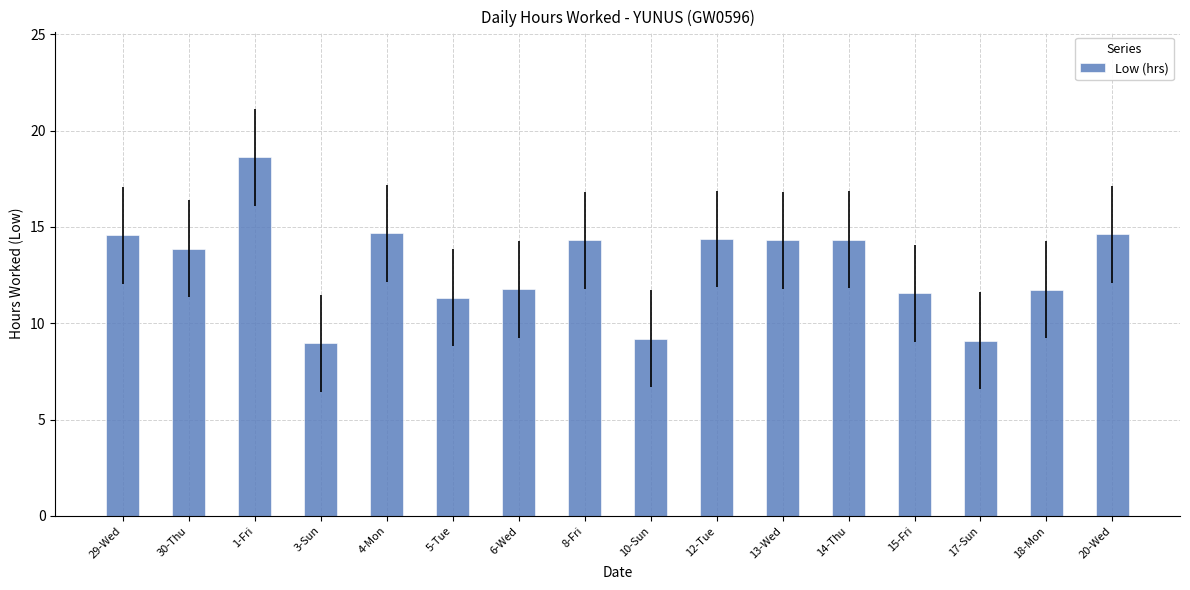

Count the number of values greater than 14.

8